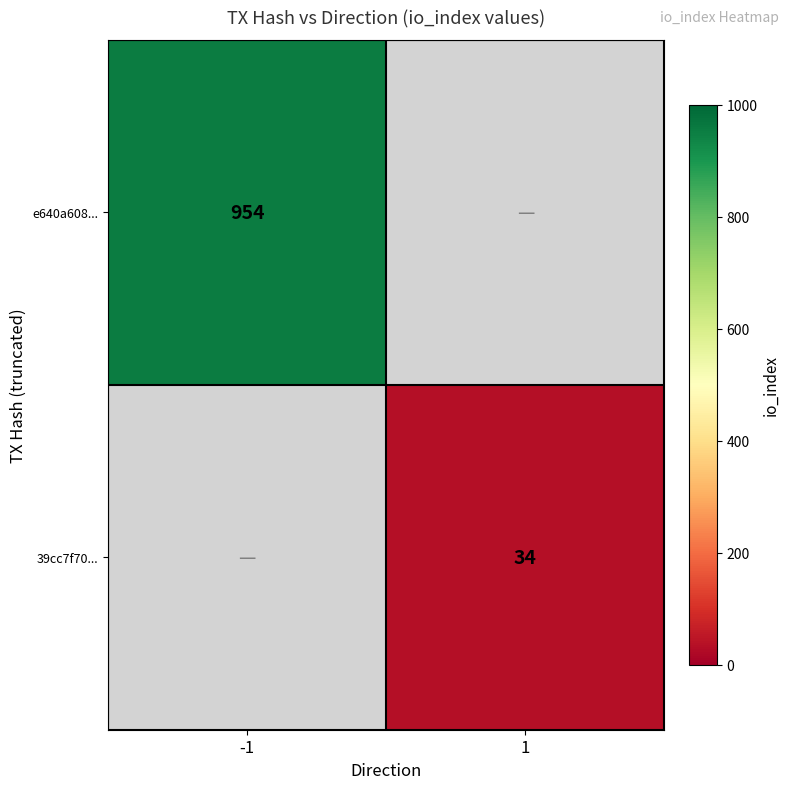

The e640a608... series shows 954 at -1. True or false?

True